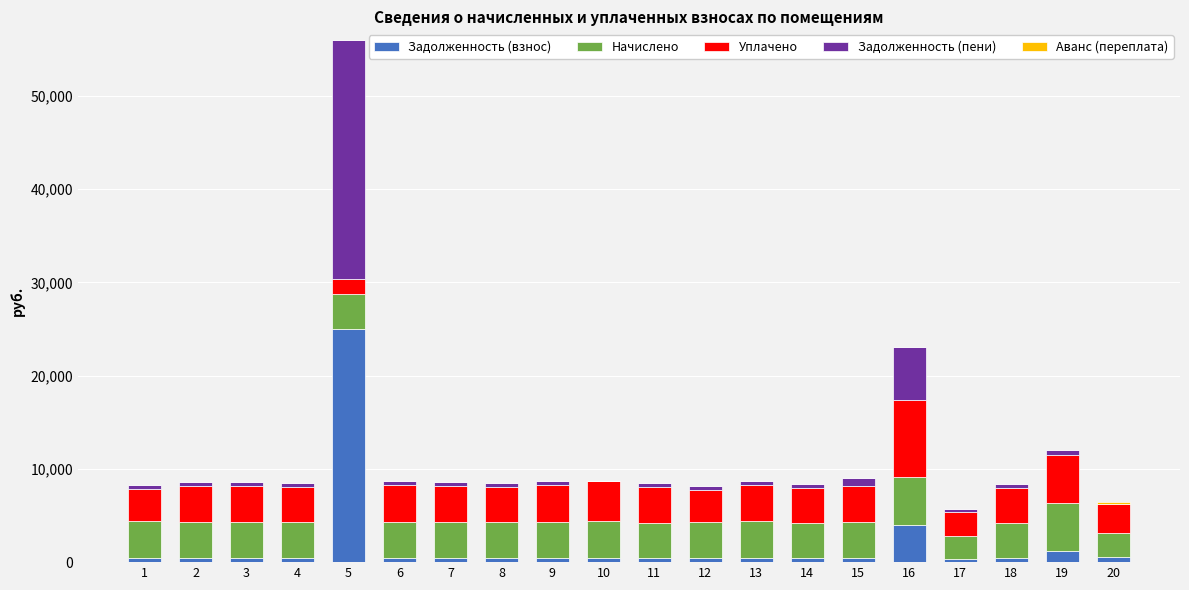

What is the highest value of the Задолженность (взнос) series?

24952.3